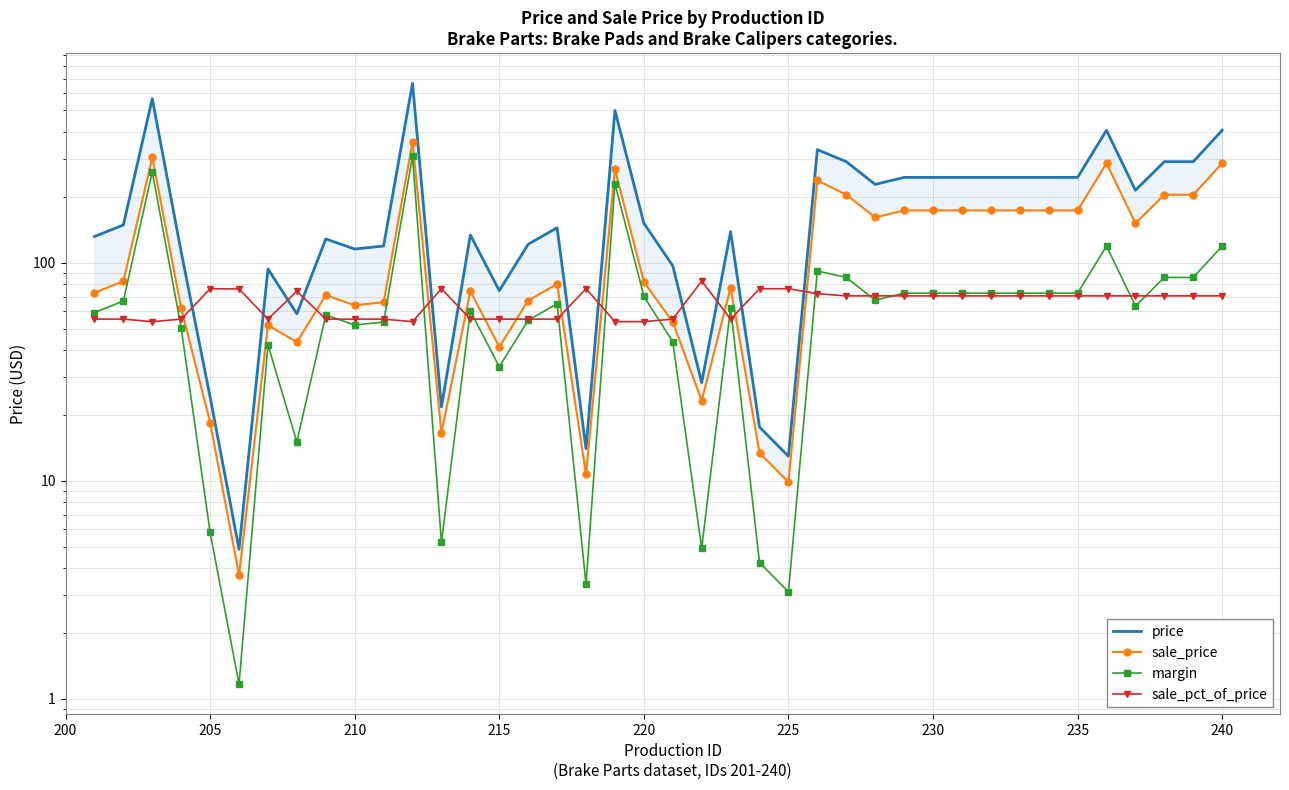

What is the difference between the maximum and minimum values in the price series?

662.2